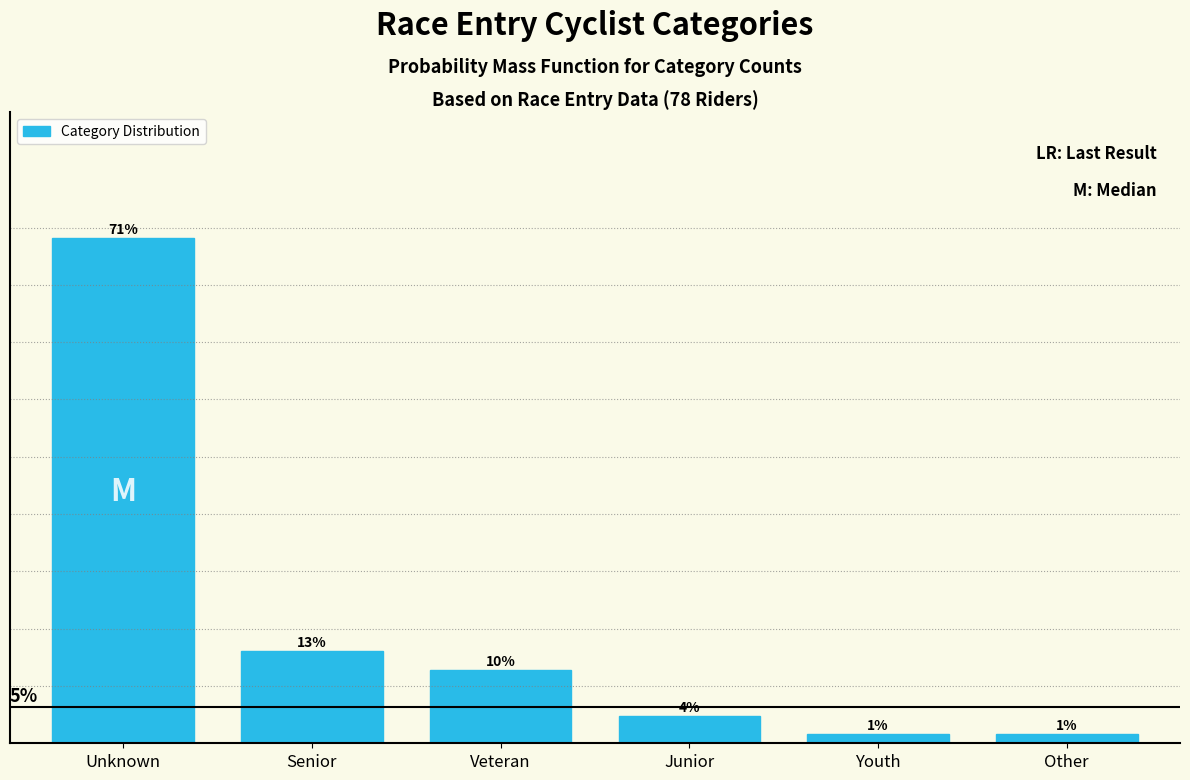

Does the chart contain any negative values?

No